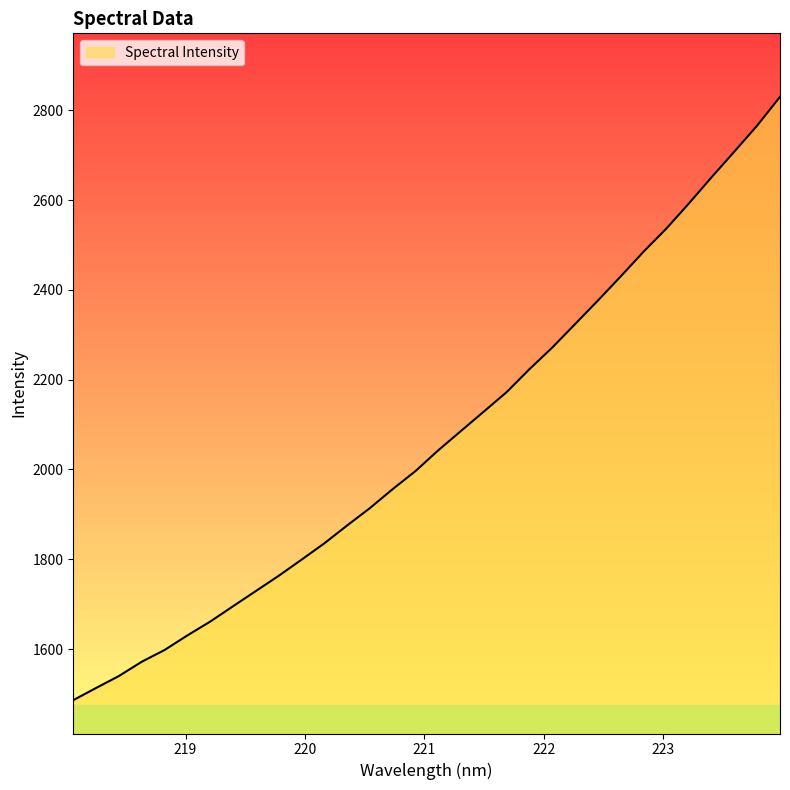

What is the smallest value displayed?

1486.1